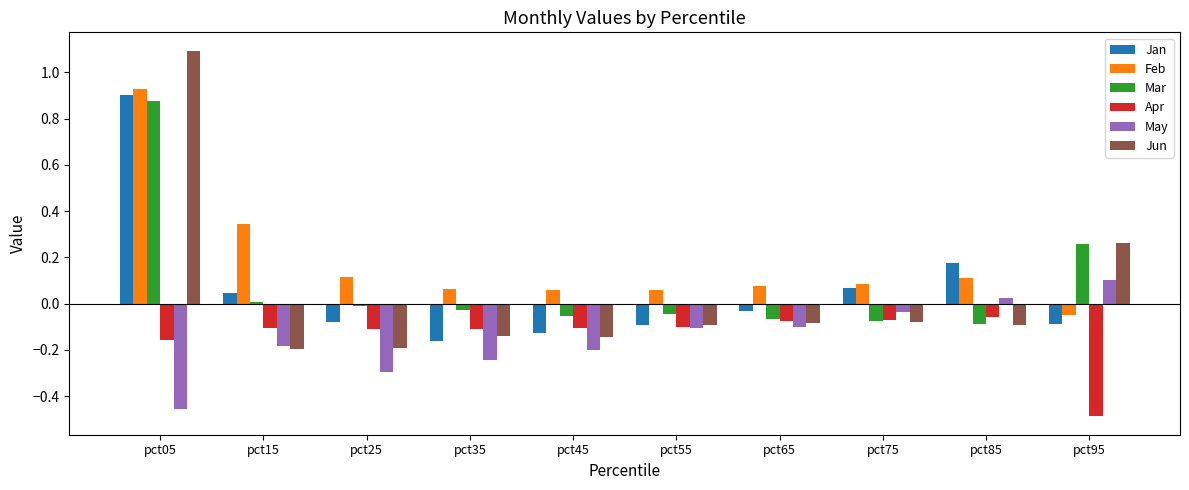

At how many categories does at least one series exceed 0?

10